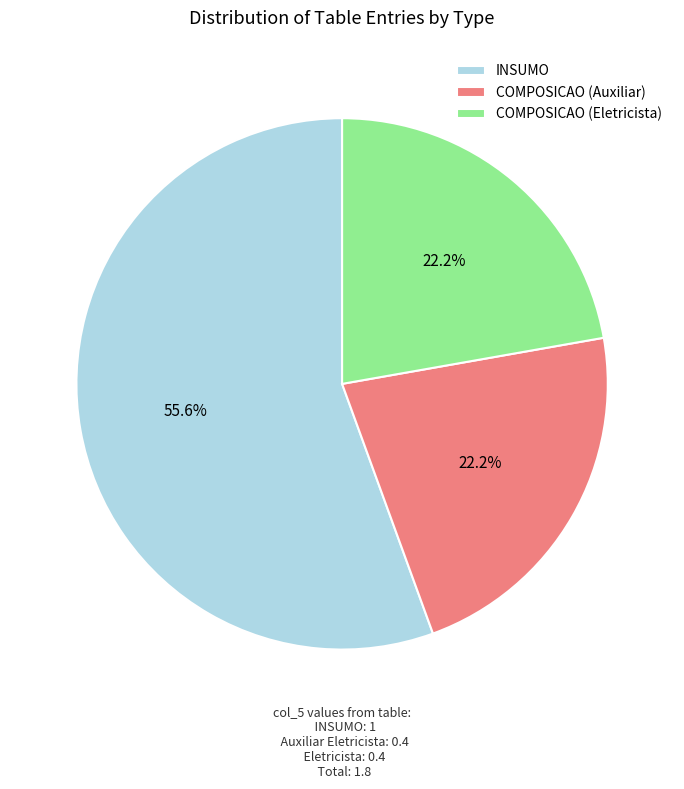

Combined, what portion of the pie is COMPOSICAO (Eletricista) and INSUMO?

77.8%